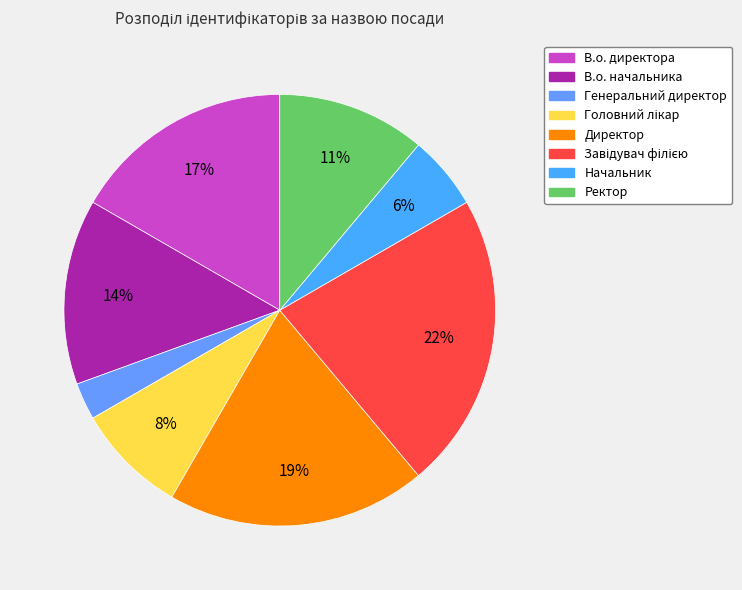

How many segments does this pie chart have?

8